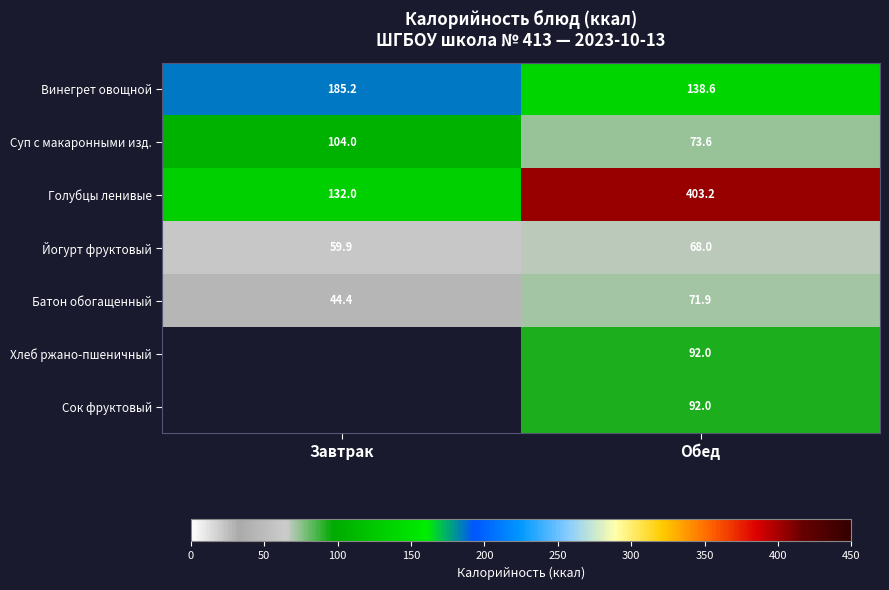

At which category does the chart reach its peak across all series?

Обед